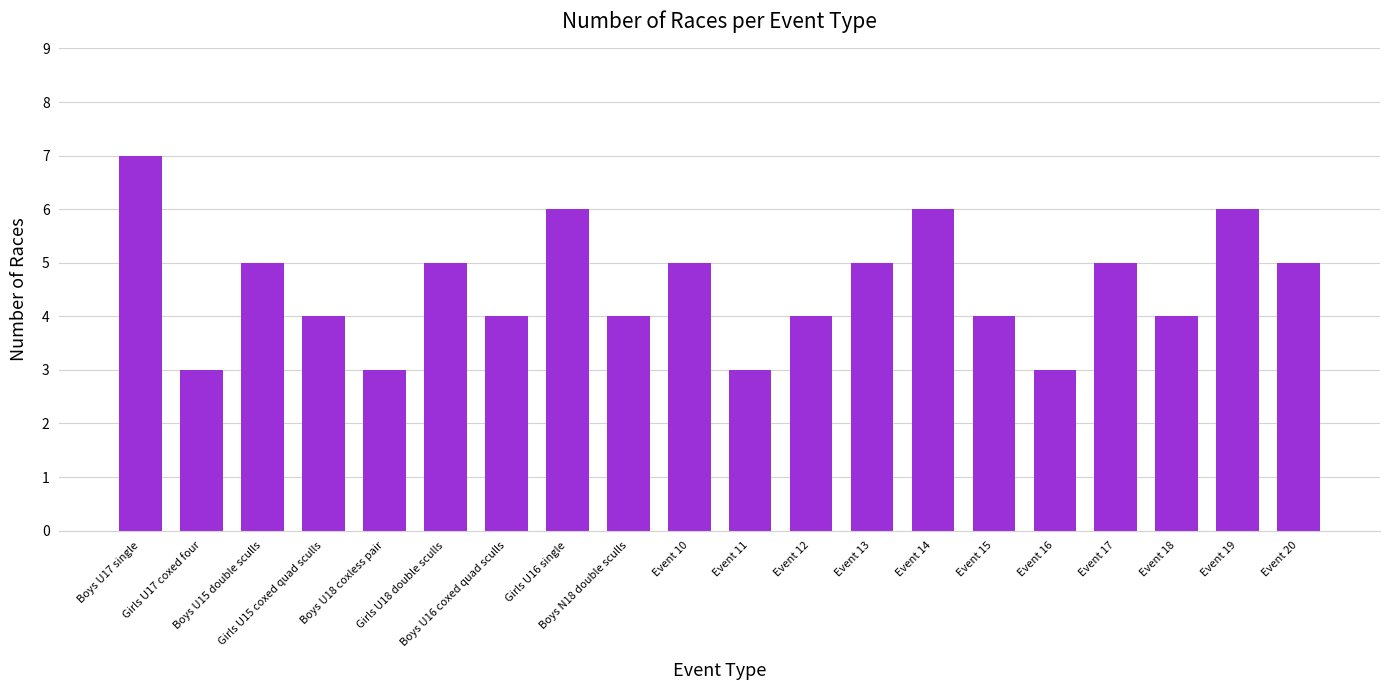

Reading left to right, extract all data points from this chart.

Boys U17 single=7	Girls U17 coxed four=3	Boys U15 double sculls=5	Girls U15 coxed quad sculls=4	Boys U18 coxless pair=3	Girls U18 double sculls=5	Boys U16 coxed quad sculls=4	Girls U16 single=6	Boys N18 double sculls=4	Event 10=5	Event 11=3	Event 12=4	Event 13=5	Event 14=6	Event 15=4	Event 16=3	Event 17=5	Event 18=4	Event 19=6	Event 20=5